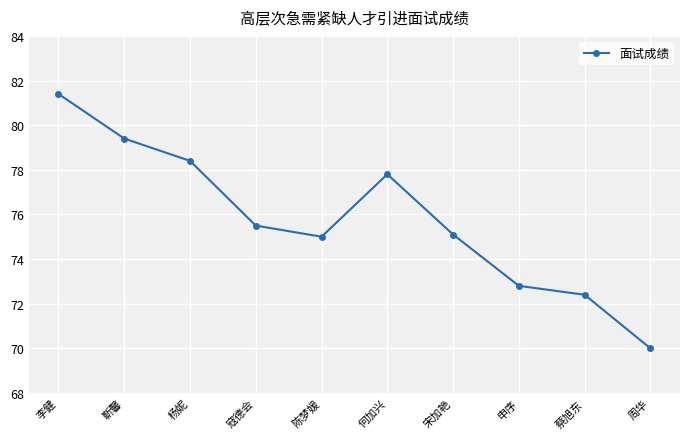

Reading left to right, extract all data points from this chart.

81.4	79.4	78.4	75.5	75.0	77.8	75.1	72.8	72.4	70.0